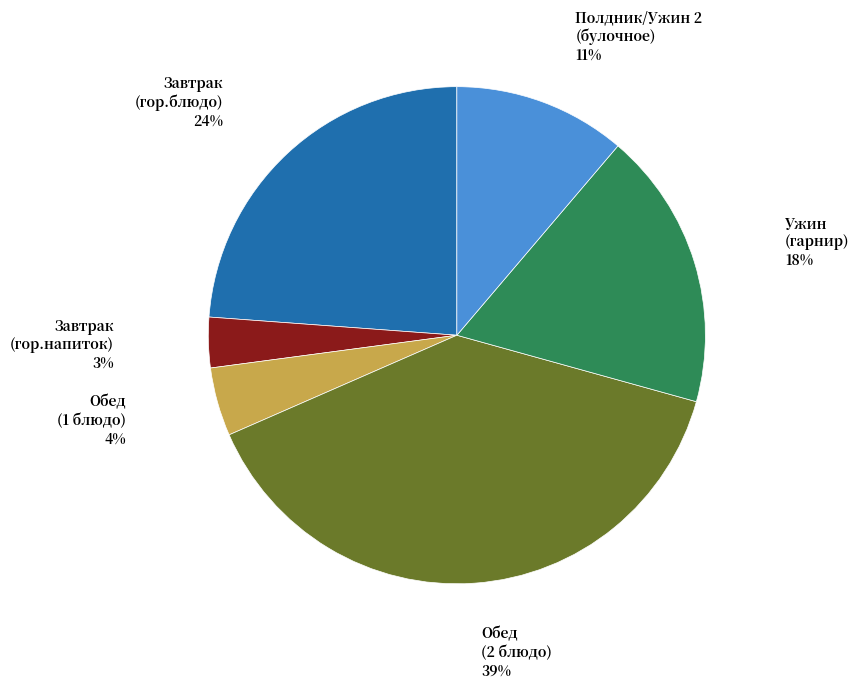

To the nearest percent, what is the average slice percentage?

17%